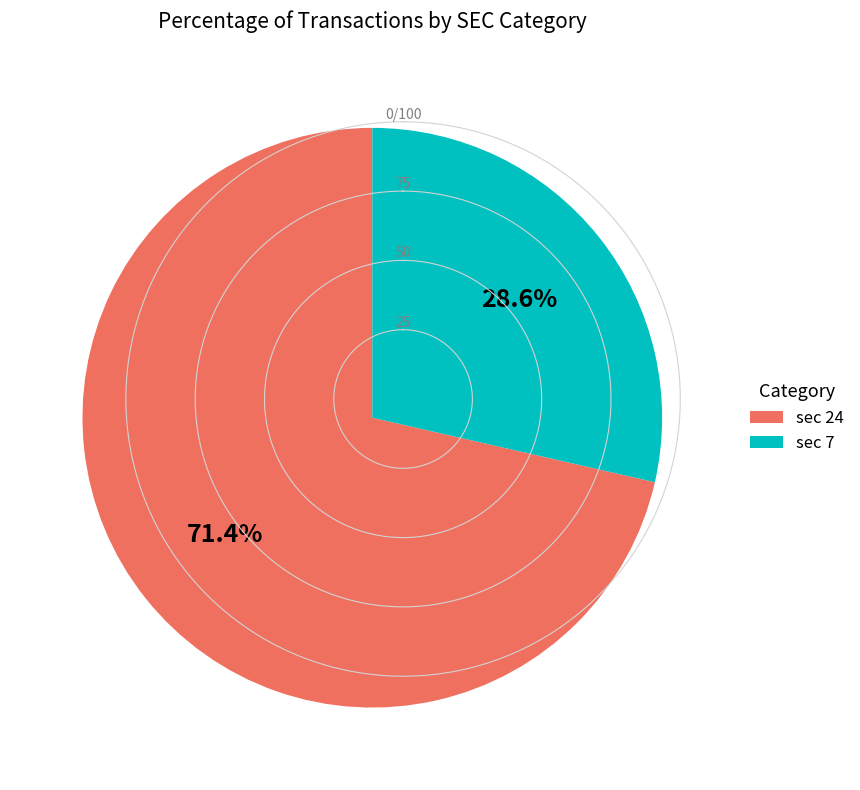

Does any single category account for the majority?

Yes